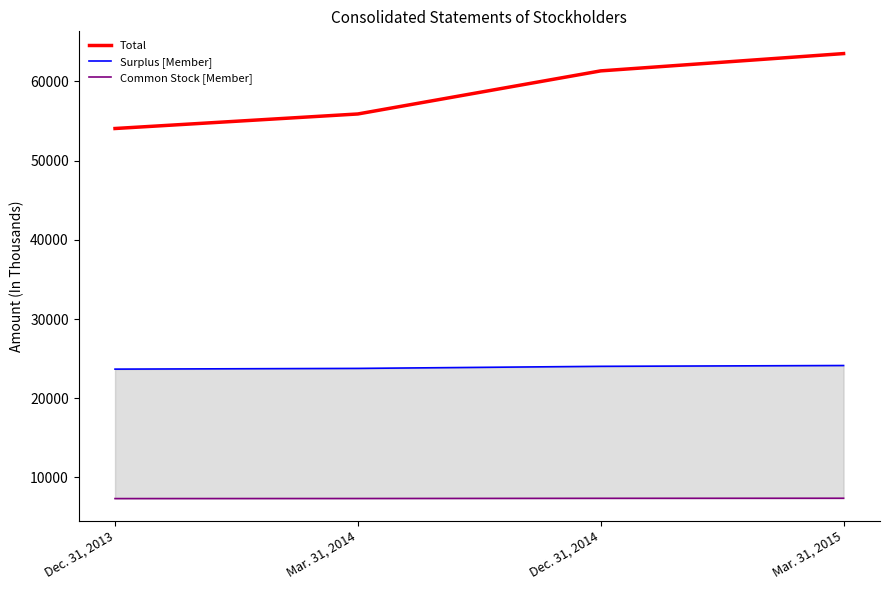

True or false: Total and Surplus [Member] cross at least once.

False